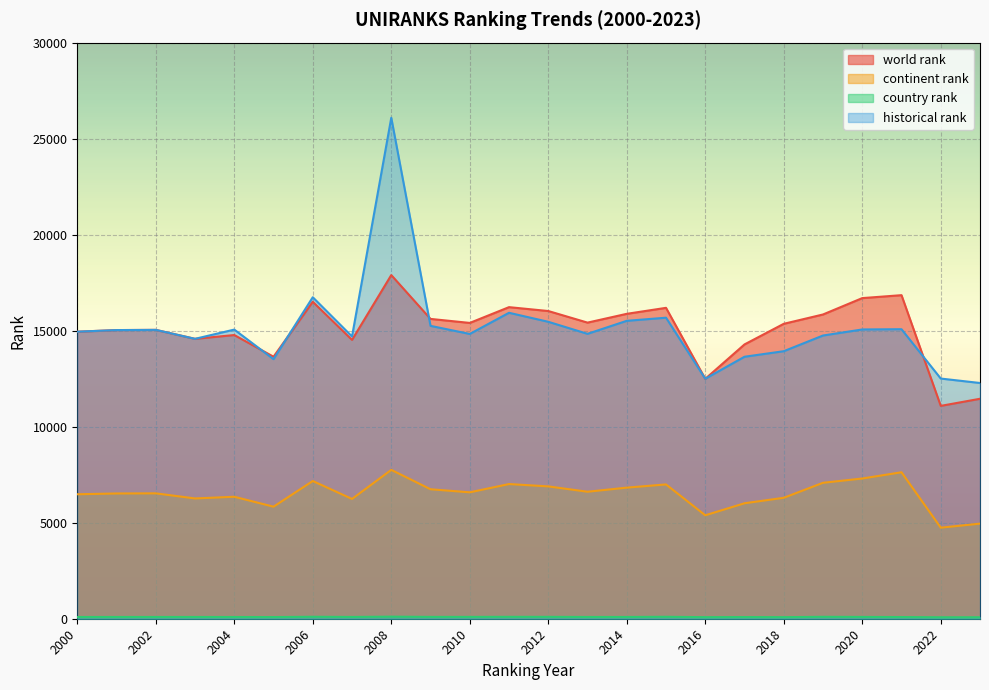

Is the value of continent rank at 2002 greater than the value of historical rank at 2015?

No